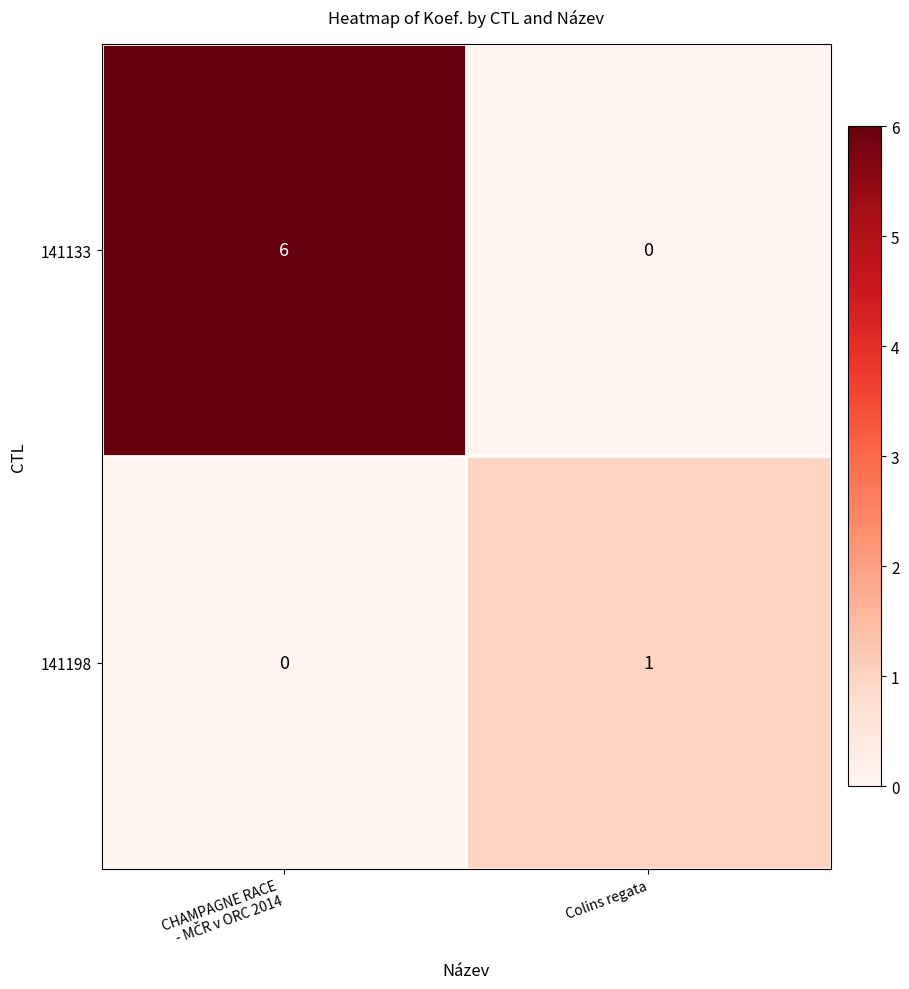

The 141133 series shows 0 at Colins regata. True or false?

True